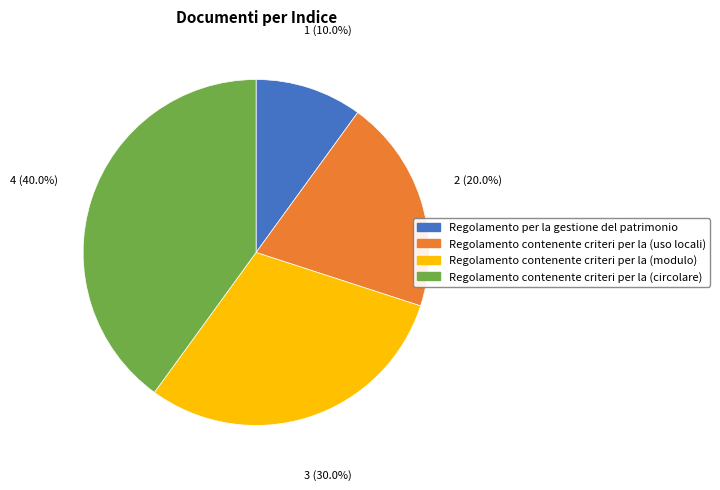

Count the number of slices in the pie.

4